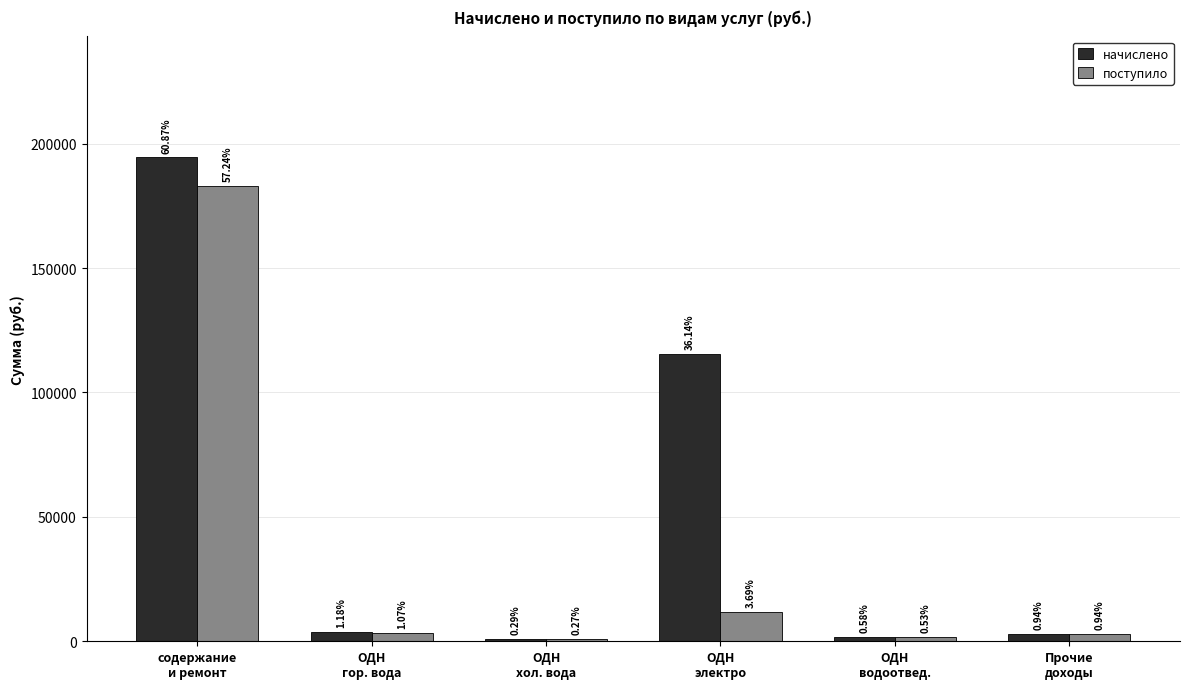

Rank the series at ОДН
электро from highest to lowest value.

начислено, поступило